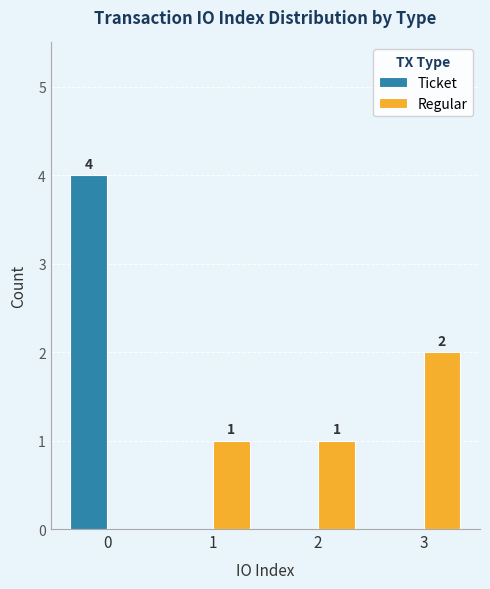

How many distinct data groups are displayed?

2